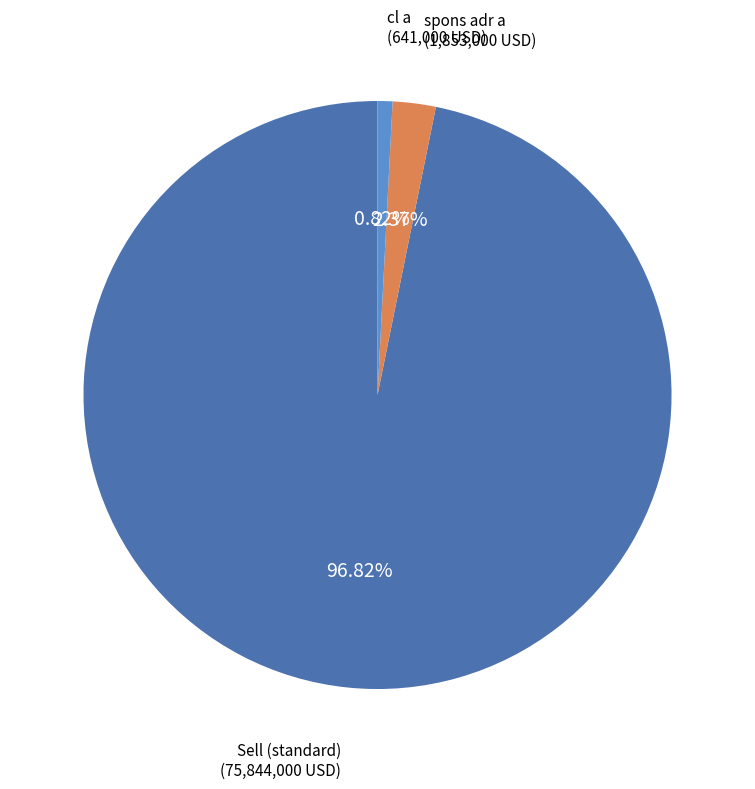

Does cl a account for over 50% of the chart?

No